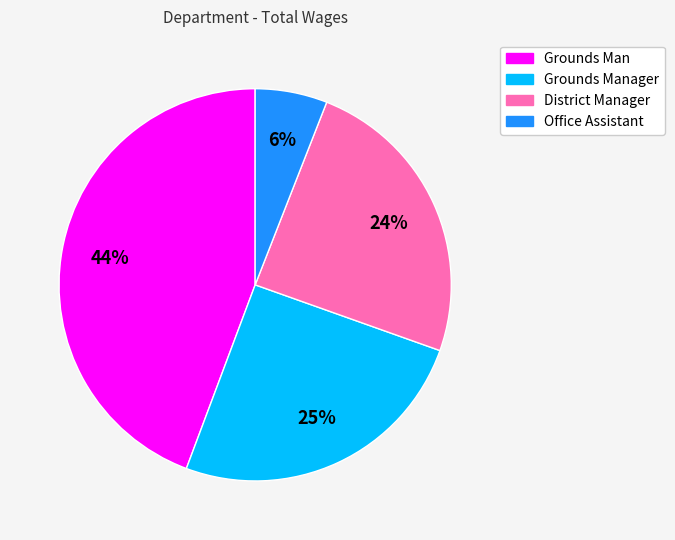

To the nearest percent, what is the difference between the largest and smallest slice percentages?

38%